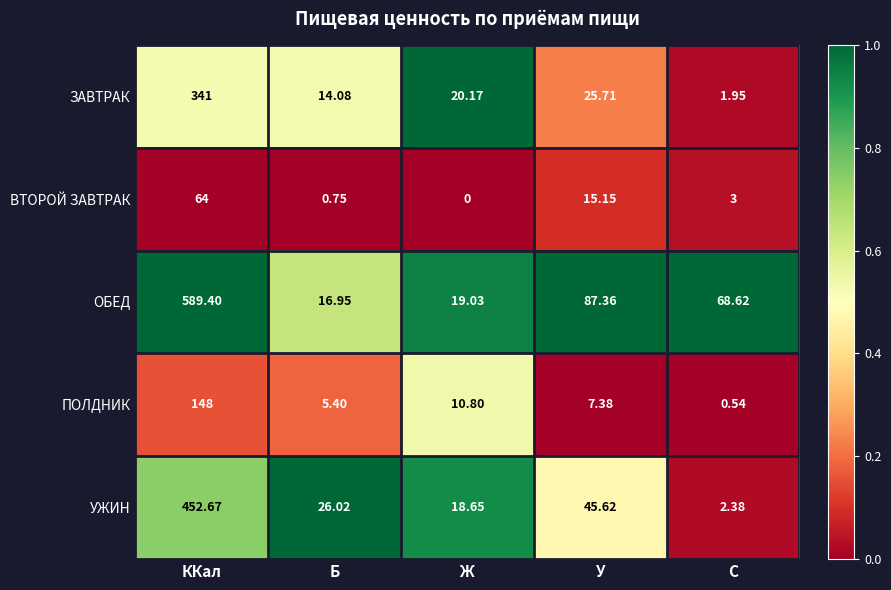

Where is ОБЕД nearest to the value 303?

У